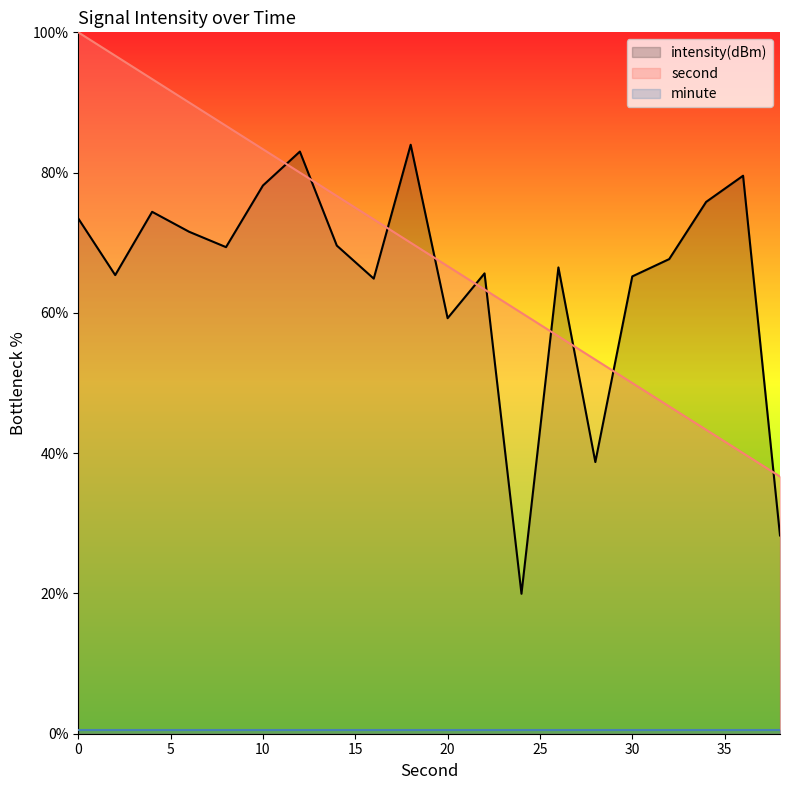

What is the approximate value of intensity at 6?

71.6